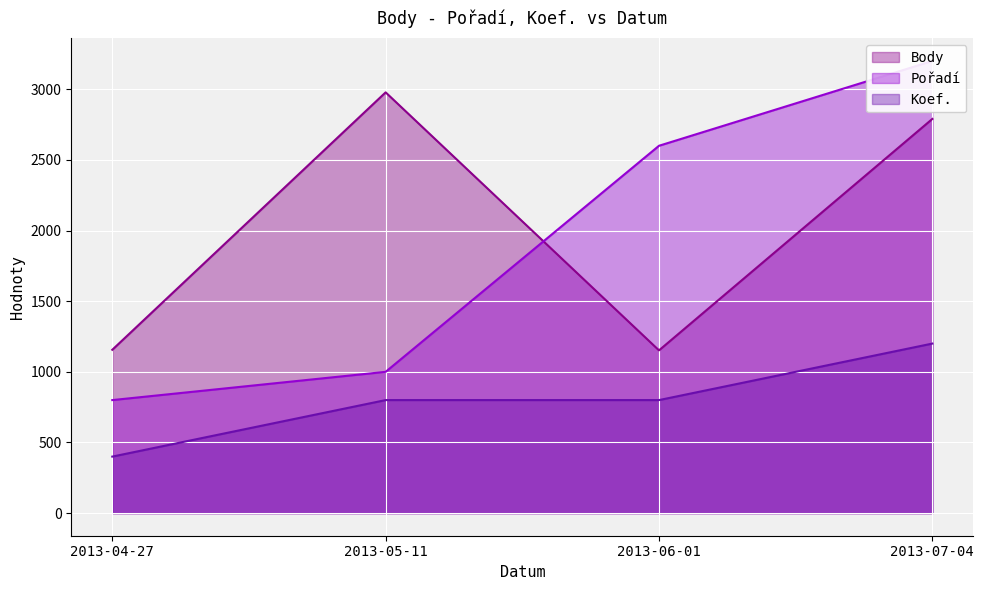

After their last crossing, which series has the higher values: Body or Pořadí?

Pořadí